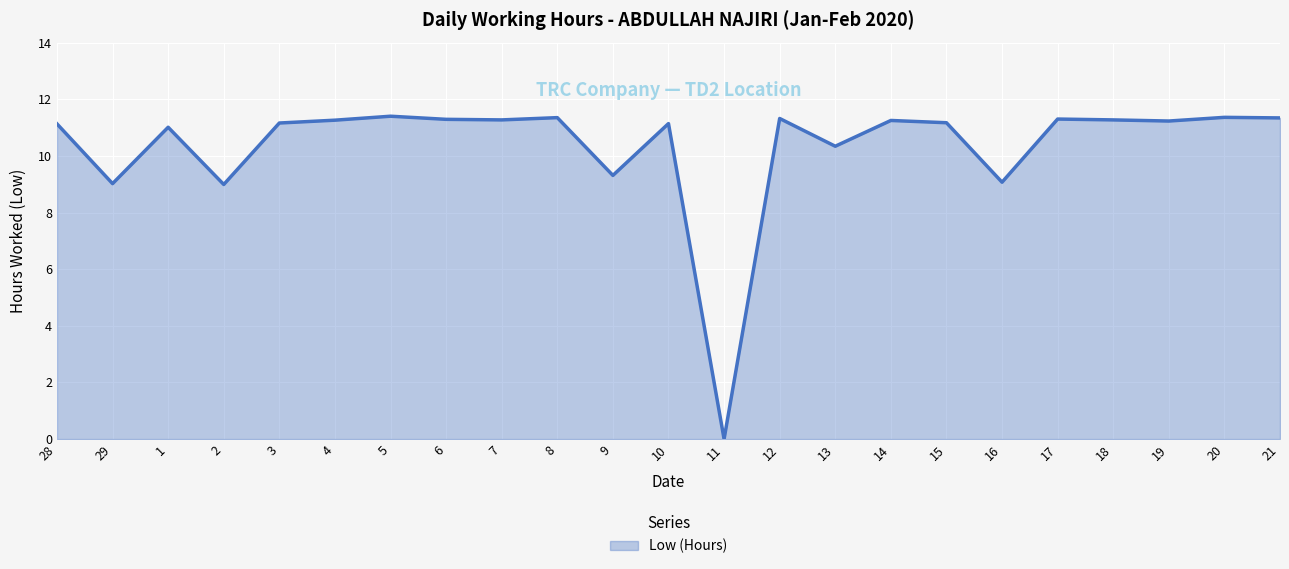

The chart shows a value of 11.1 at 28. True or false?

True